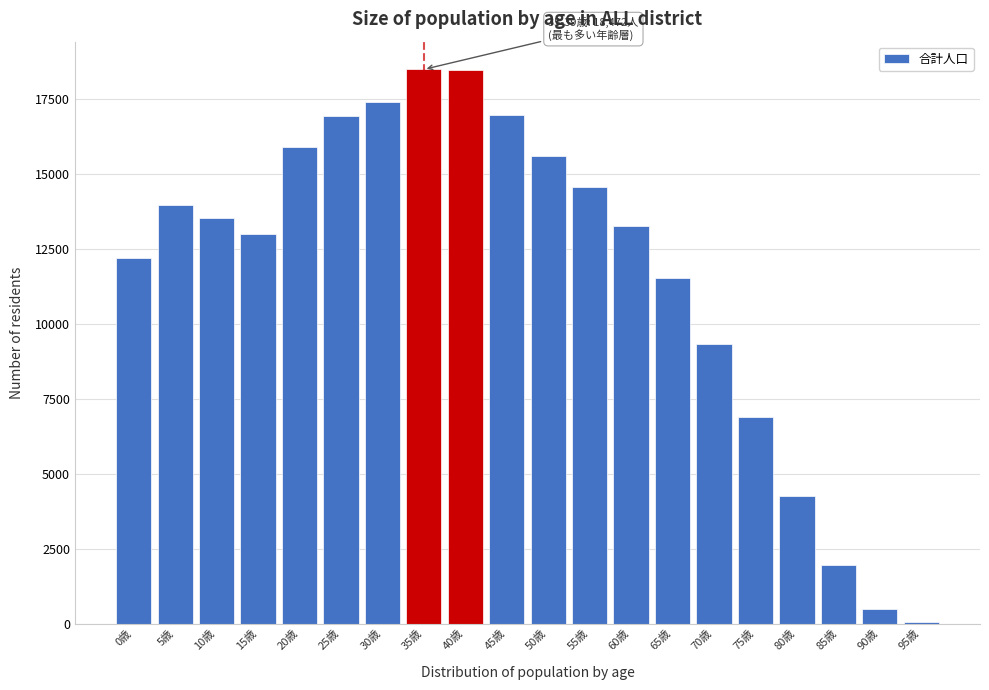

The value at 55歳 is 7643. True or false?

False